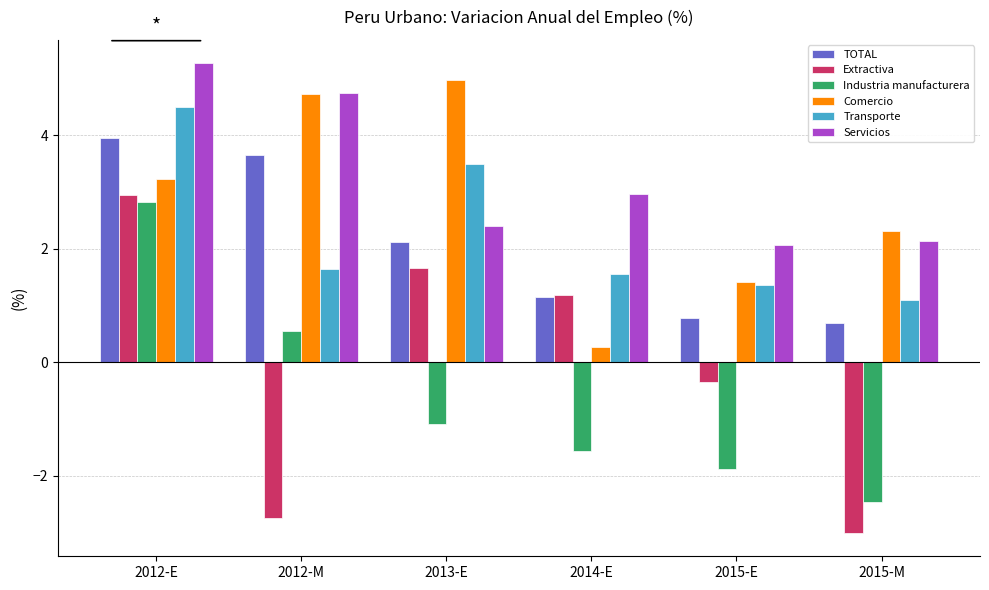

What is the average value of the Comercio series?

2.8